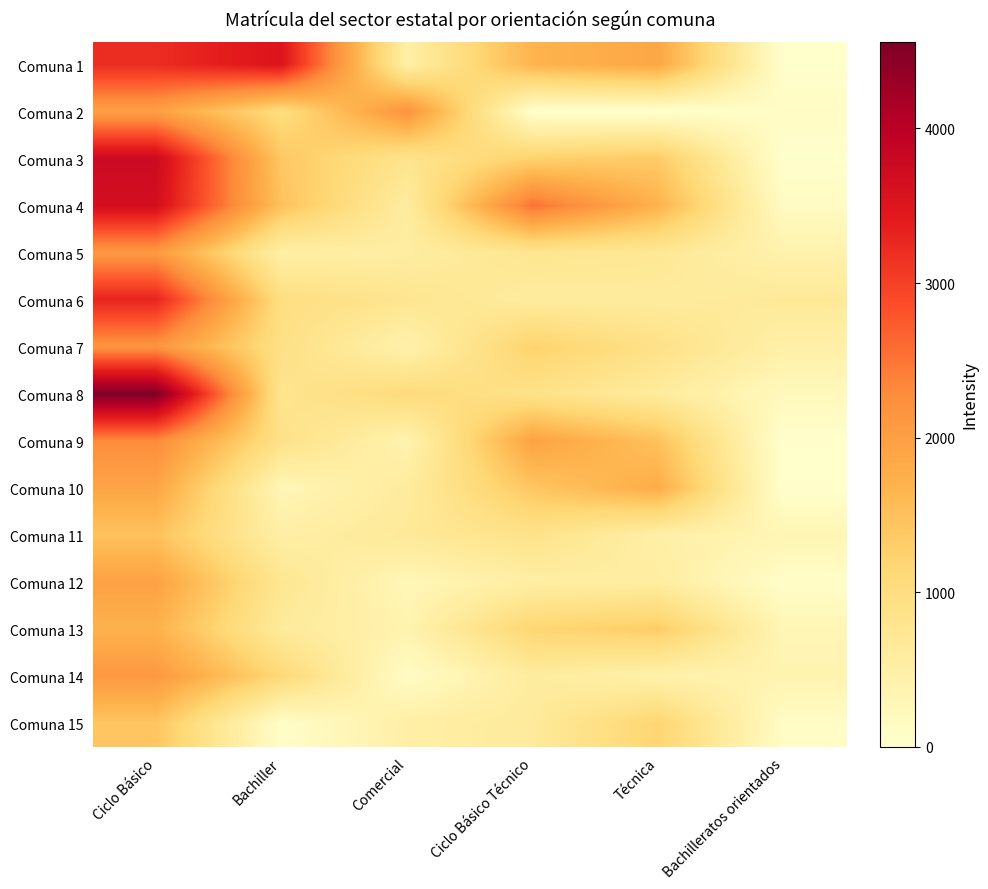

What is the total value across all series at Técnica?

15036